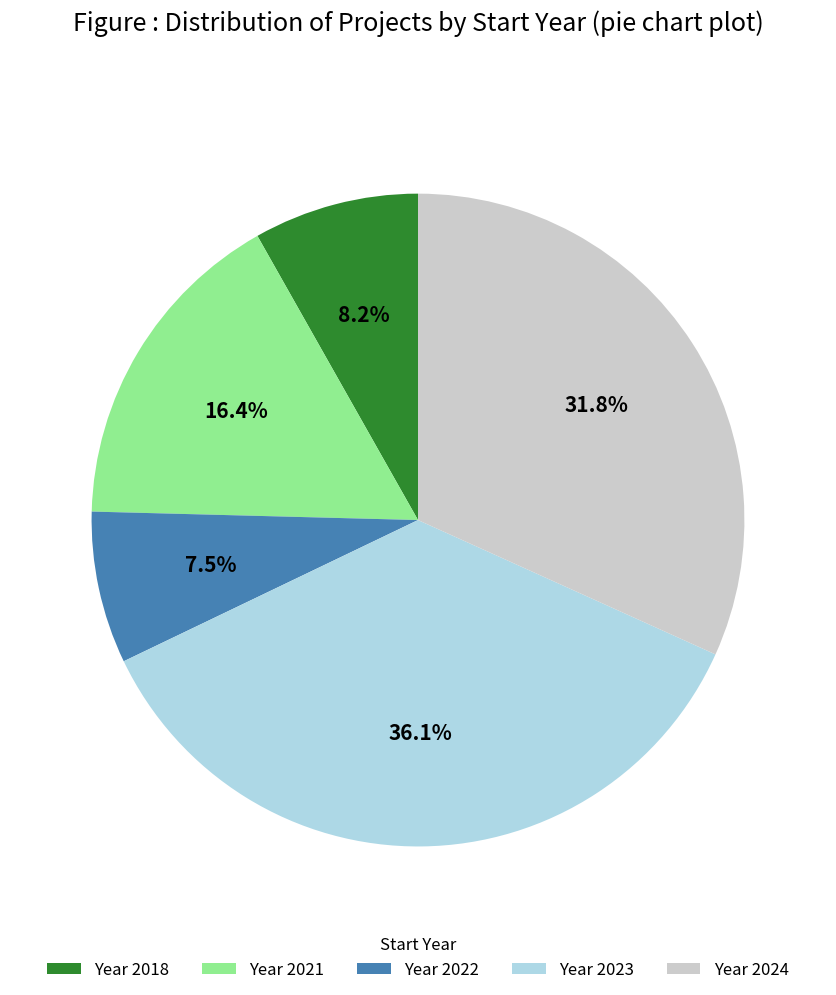

Combined, what portion of the pie is Year 2021 and Year 2024?

48.2%